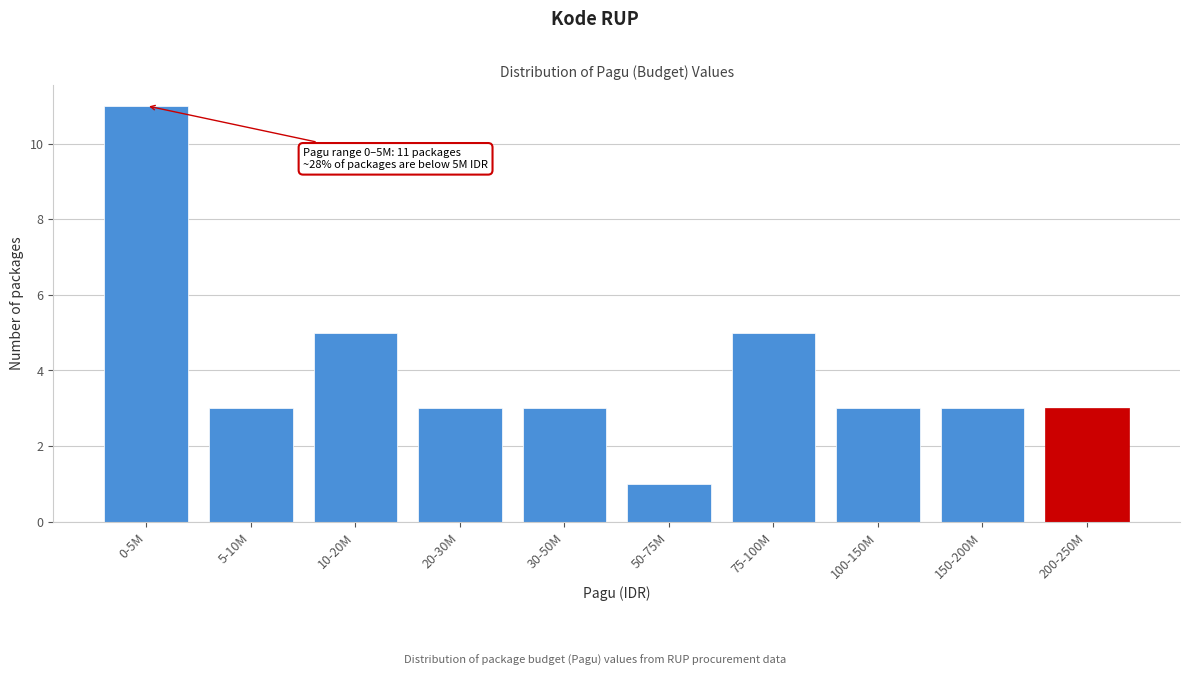

Reading left to right, list all the values displayed in this chart.

11	3	5	3	3	1	5	3	3	3